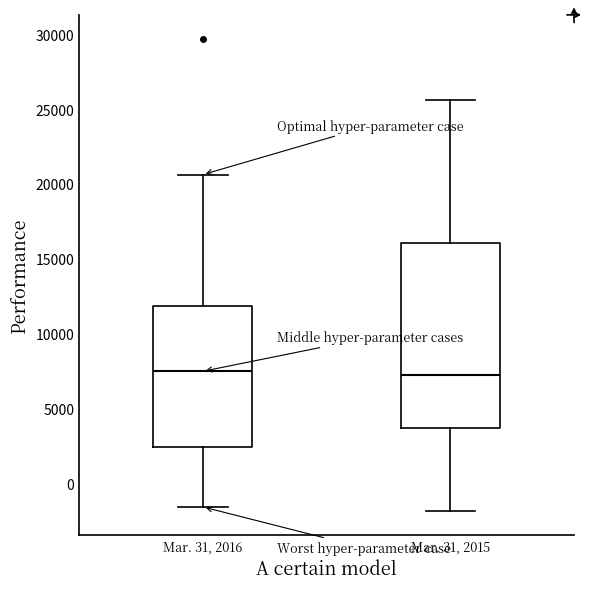

Where does the median line of the box for Mar. 31, 2015 sit on the y-axis? The values are not printed on the chart, so give them approximately, as read against the axis.

7500